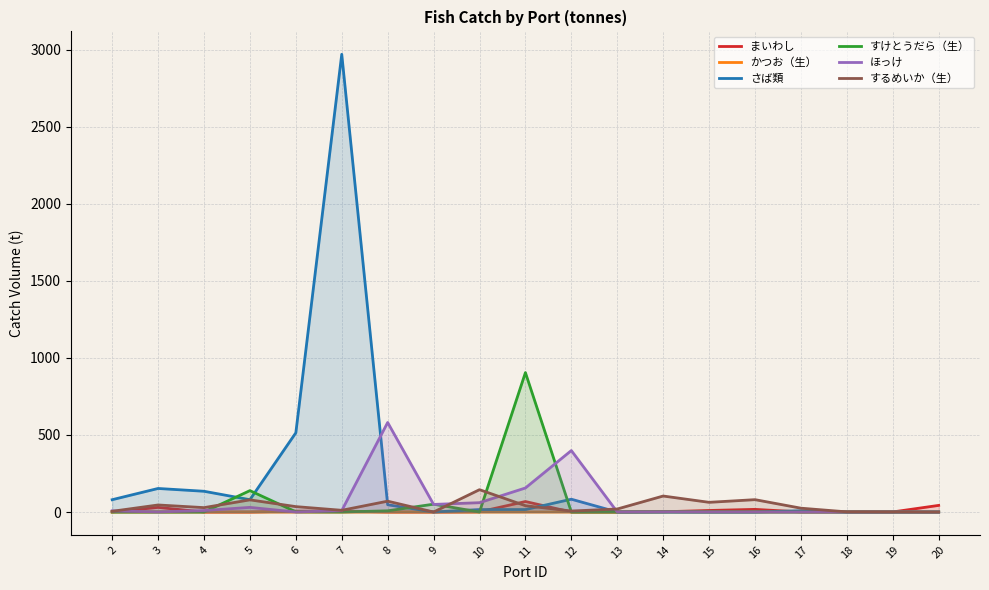

What is the spread (max minus min) of values at 18?

2.7